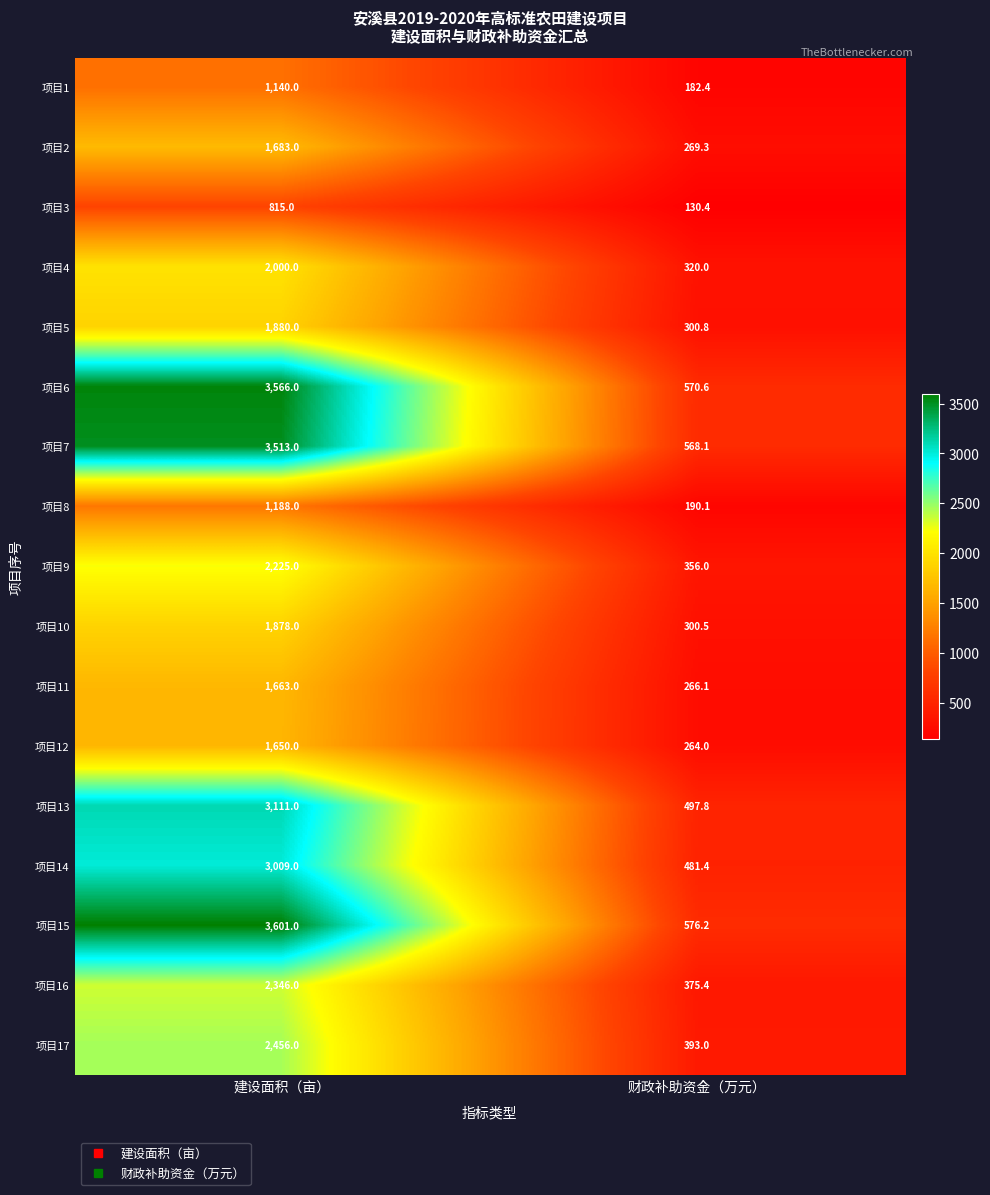

At which category is the sum across all series the highest?

建设面积（亩）